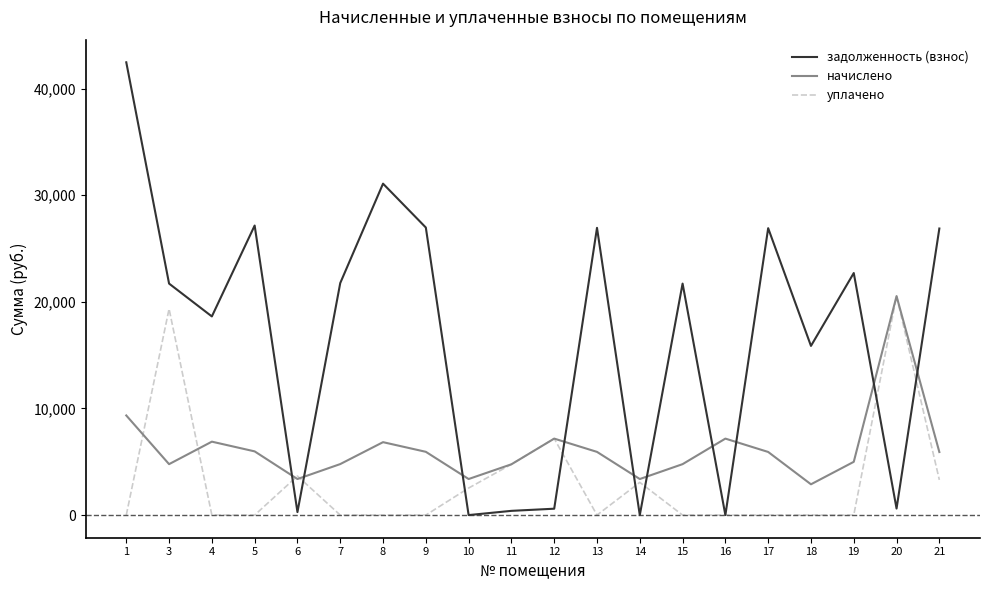

Rank the series by their average value, from highest to lowest.

задолженность (взнос), начислено, уплачено